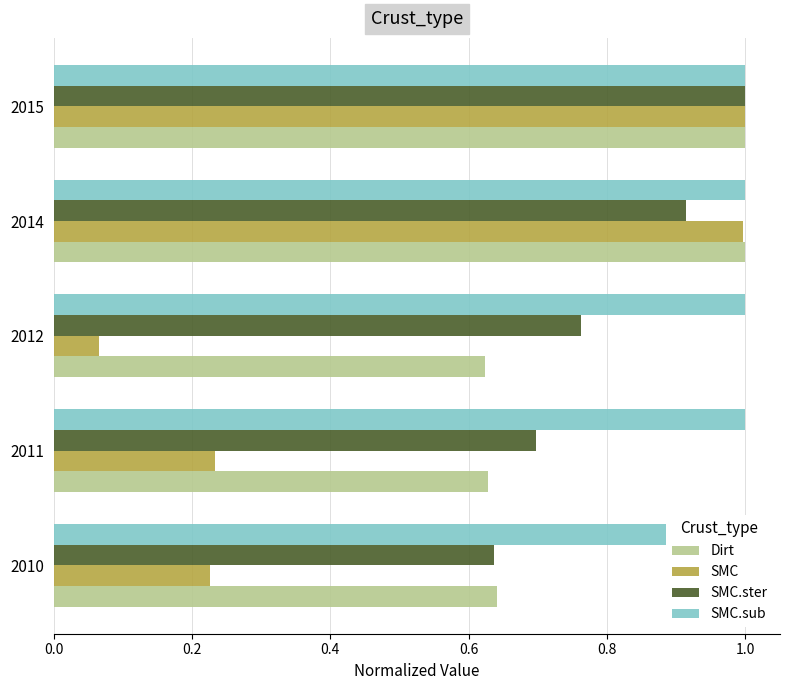

Rank the series by their maximum value, from lowest to highest.

SMC.sub, Dirt, SMC, SMC.ster